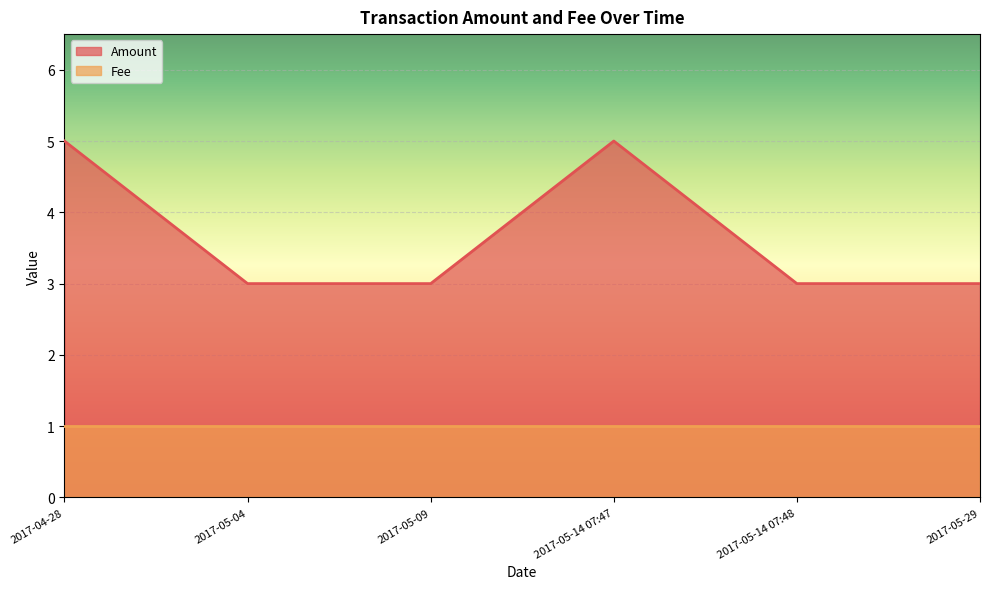

What is the label of the 1st point from the left?

2017-04-28